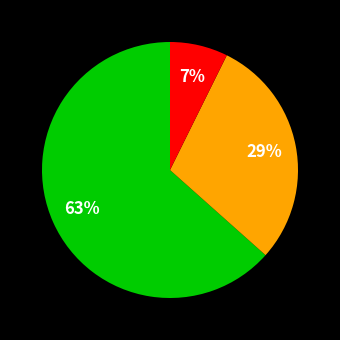

How many slices are in this pie chart?

3